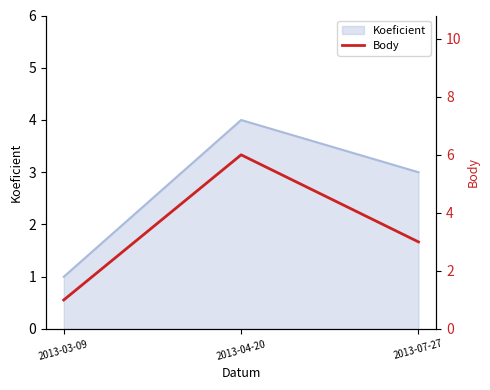

Reading right to left, transcribe all the data shown in this chart.

2013-07-27=3	2013-04-20=6	2013-03-09=1